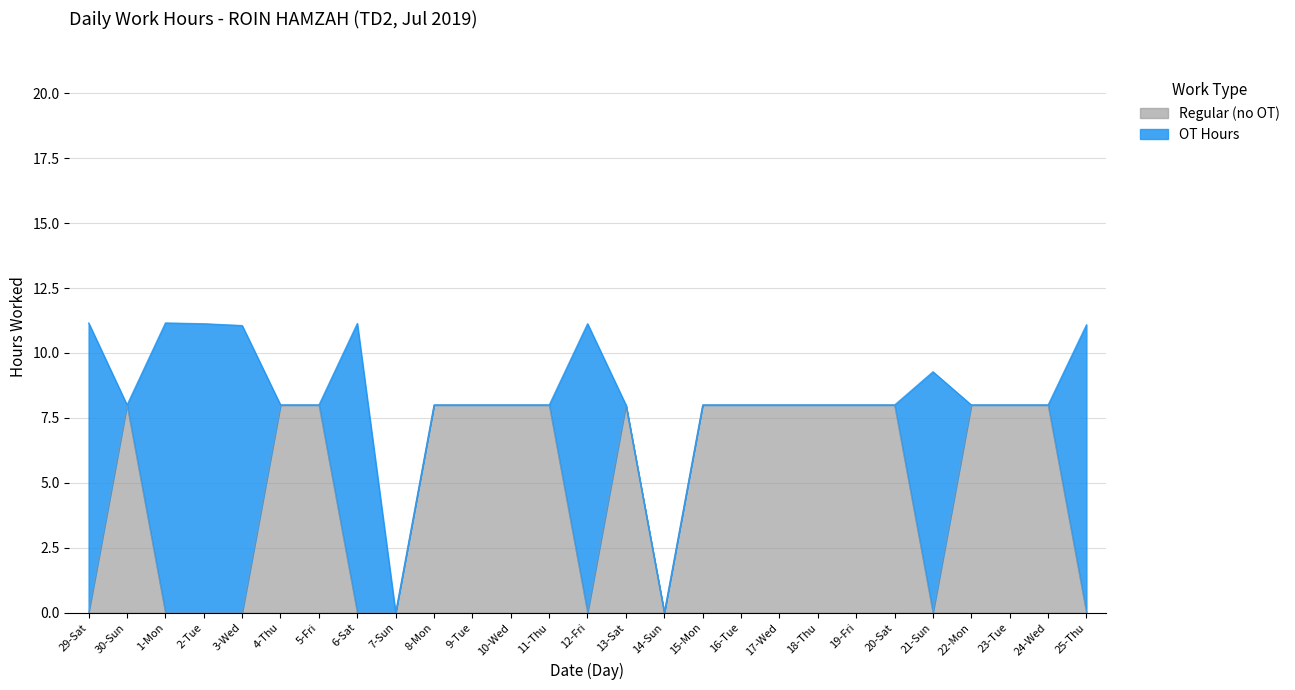

Reading left to right, transcribe all the data shown in this chart.

29-Sat=0	30-Sun=8	1-Mon=0	2-Tue=0	3-Wed=0	4-Thu=8	5-Fri=8	6-Sat=0	7-Sun=0	8-Mon=8	9-Tue=8	10-Wed=8	11-Thu=8	12-Fri=0	13-Sat=8	14-Sun=0	15-Mon=8	16-Tue=8	17-Wed=8	18-Thu=8	19-Fri=8	20-Sat=8	21-Sun=0	22-Mon=8	23-Tue=8	24-Wed=8	25-Thu=0